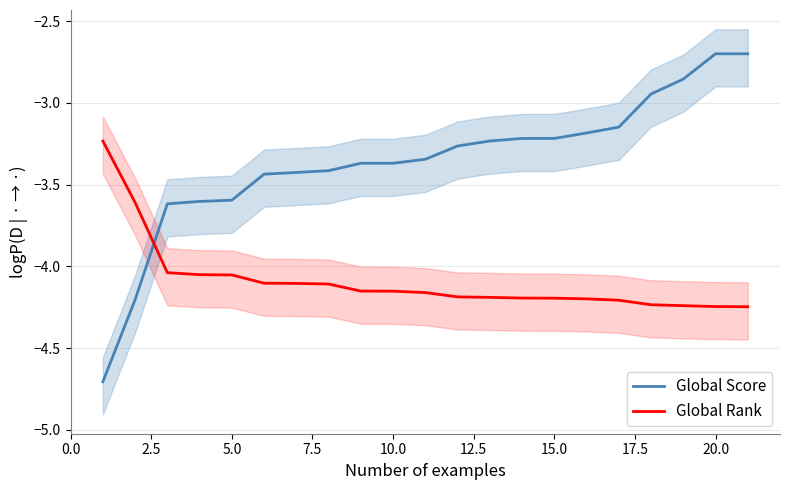

True or false: Global Score and Global Rank intersect in this chart.

True